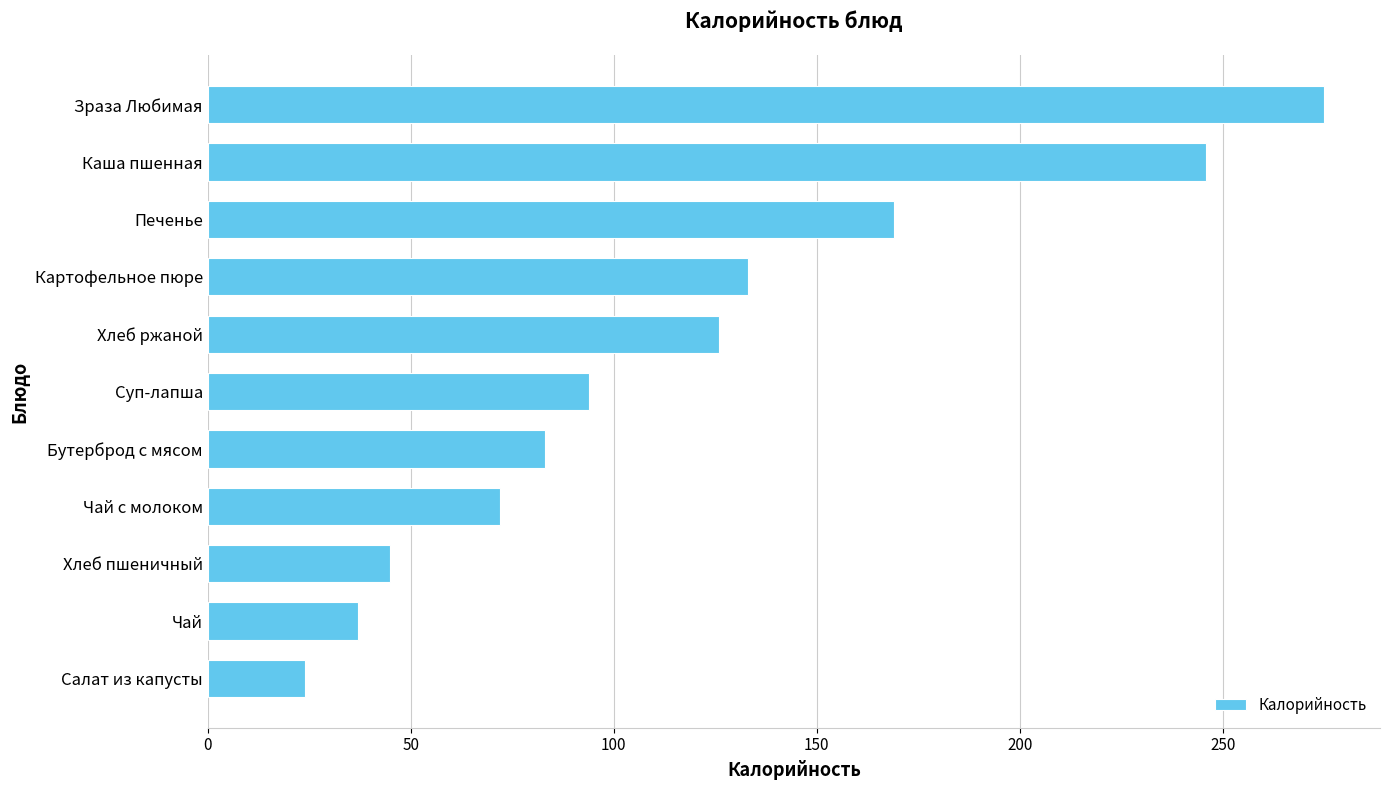

Which label corresponds to the largest value in the chart?

Зраза Любимая